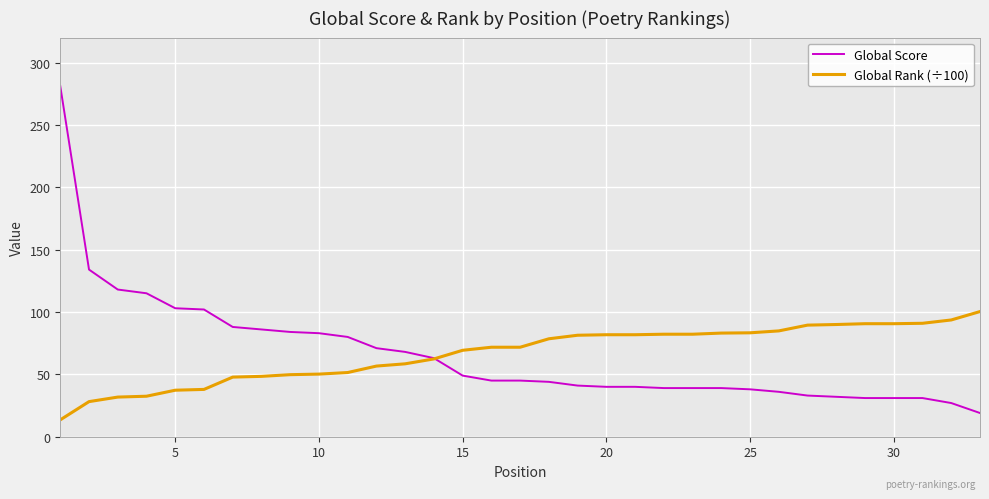

How many times do Global Rank (÷100) and Global Score cross each other?

1